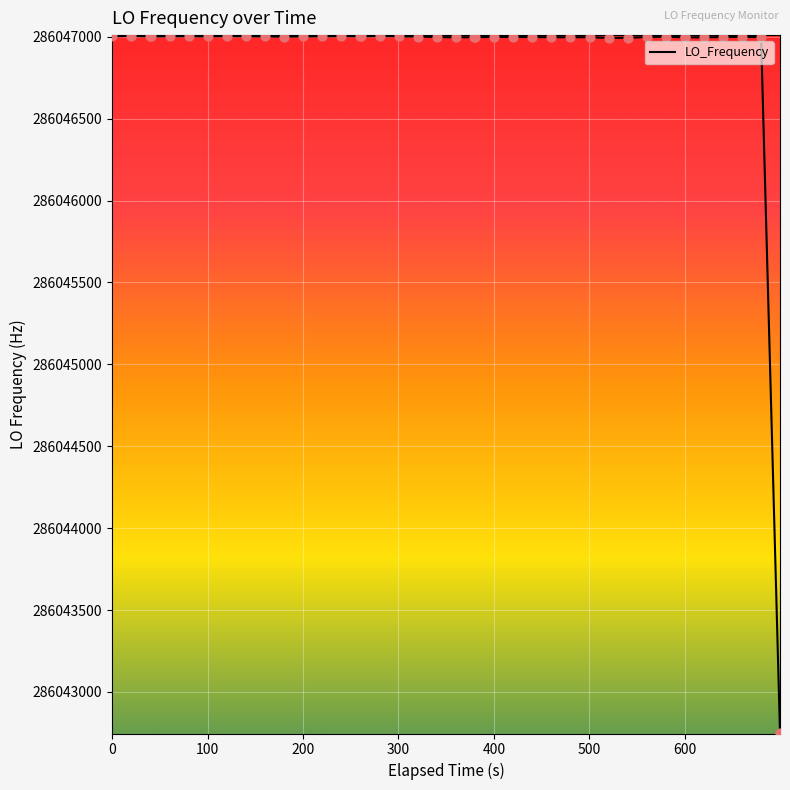

What is the maximum value shown in the chart?

286047005.4